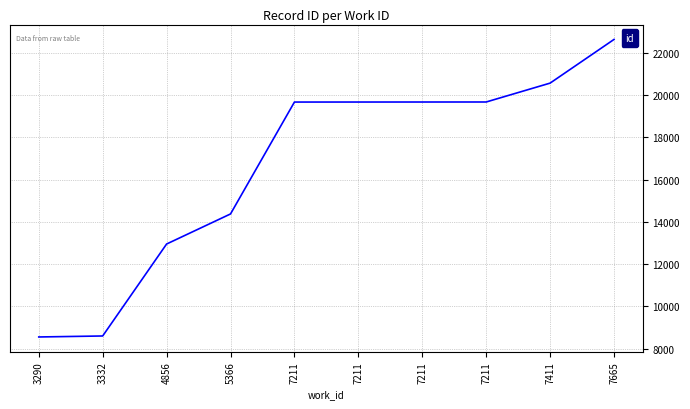

Is this an area chart (filled region under the line)?

No